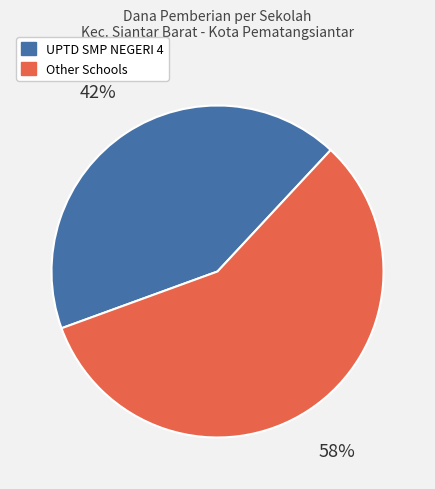

Is there a majority slice in this chart?

Yes